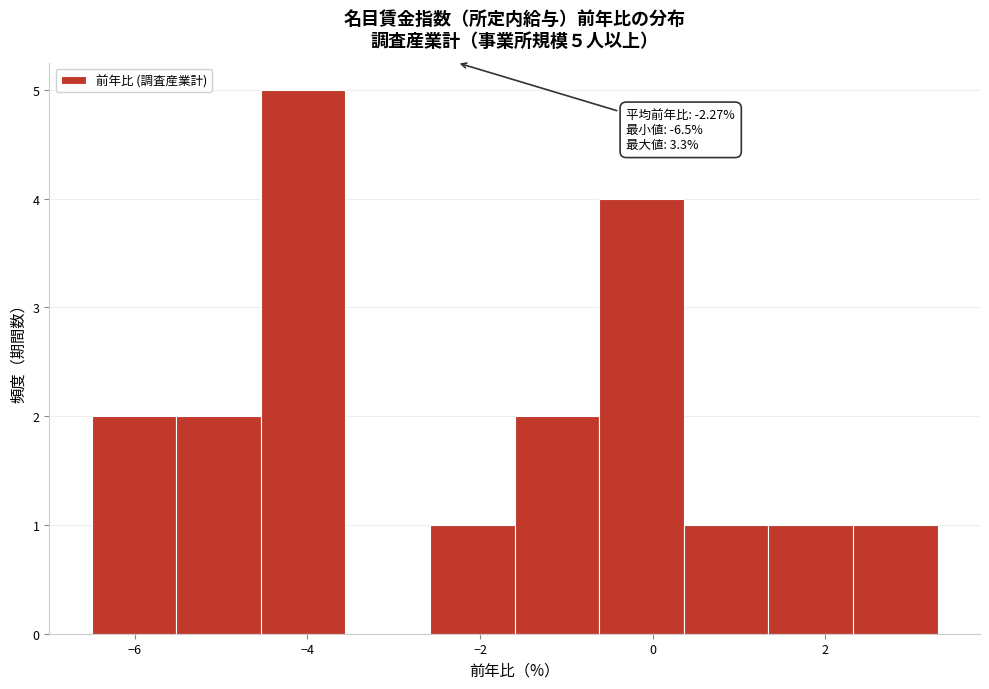

Over which range of the x-axis is the bar tallest?

-4.54 to -3.56